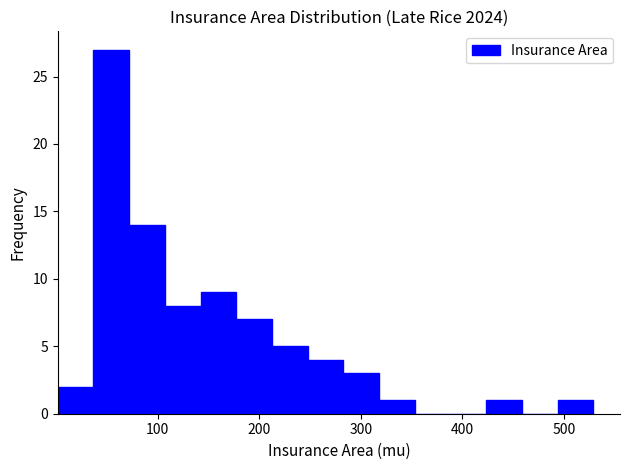

Around what value on the x-axis is the tallest bar? Give the approximate position of its centre, as read against the axis.

50